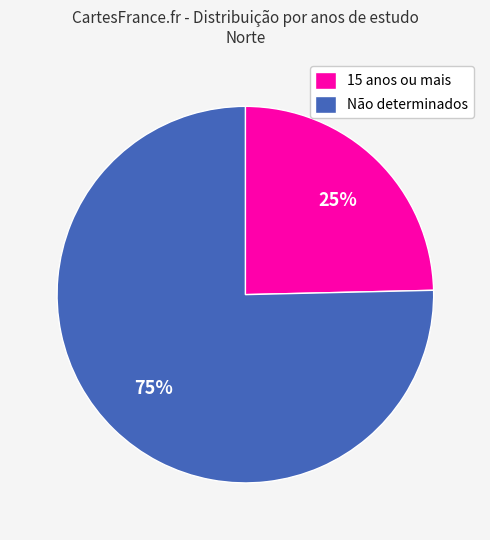

To the nearest percent, what portion does 15 anos ou mais represent?

25%